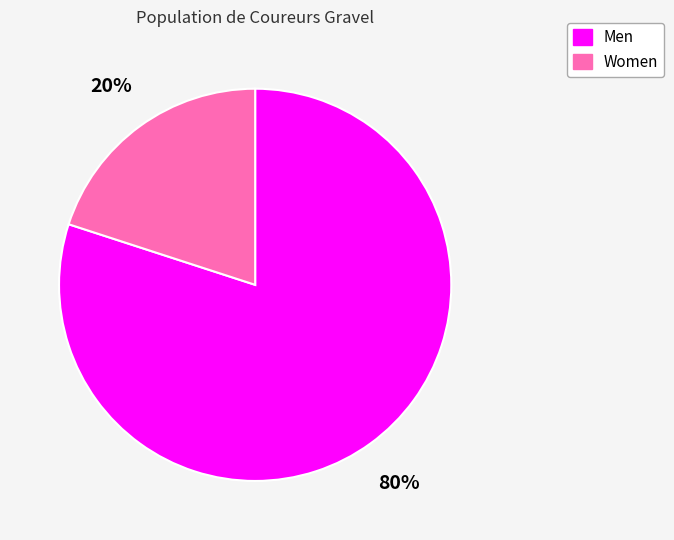

How many segments does this pie chart have?

2